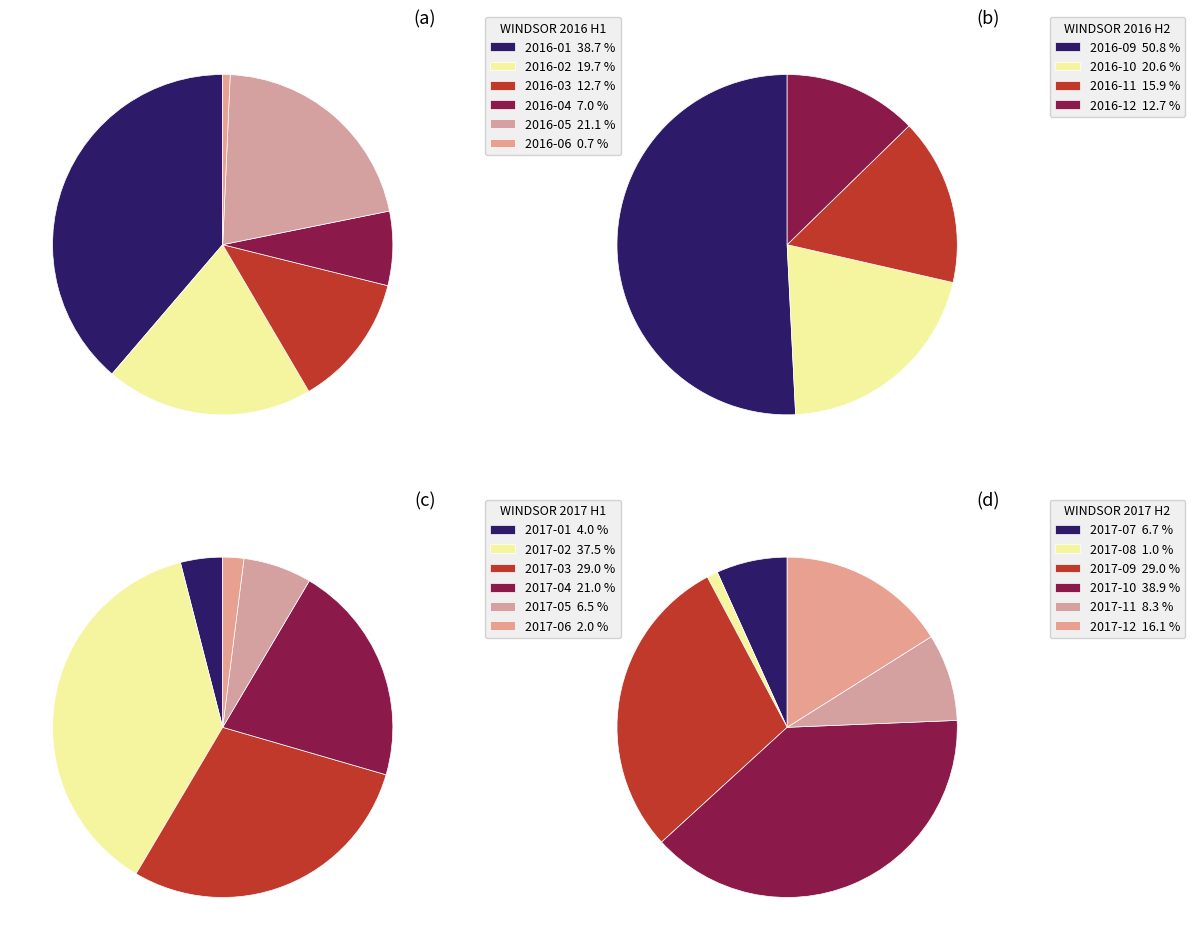

True or false: 2 accounts for 23% of the total.

False